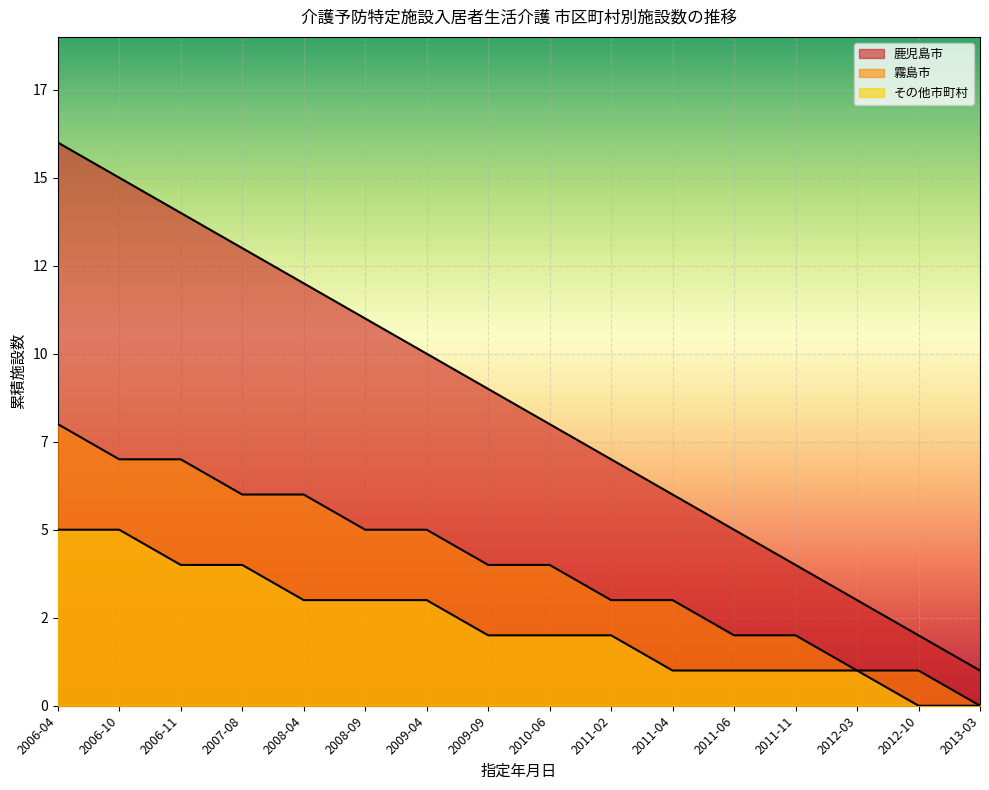

Reading right to left, list all the values displayed in this chart.

鹿児島市: 2013-03=1	2012-10=2	2012-03=3	2011-11=4	2011-06=5	2011-04=6	2011-02=7	2010-06=8	2009-09=9	2009-04=10	2008-09=11	2008-04=12	2007-08=13	2006-11=14	2006-10=15	2006-04=16
霧島市: 2013-03=0	2012-10=1	2012-03=1	2011-11=2	2011-06=2	2011-04=3	2011-02=3	2010-06=4	2009-09=4	2009-04=5	2008-09=5	2008-04=6	2007-08=6	2006-11=7	2006-10=7	2006-04=8
その他市町村: 2013-03=0	2012-10=0	2012-03=1	2011-11=1	2011-06=1	2011-04=1	2011-02=2	2010-06=2	2009-09=2	2009-04=3	2008-09=3	2008-04=3	2007-08=4	2006-11=4	2006-10=5	2006-04=5